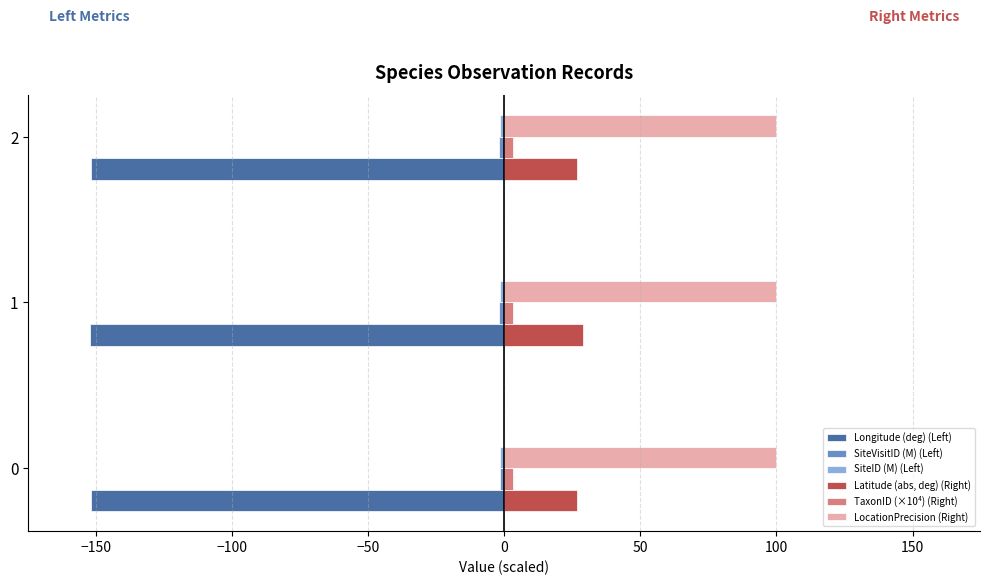

Which series has the largest total across all categories?

LocationPrecision (Right)